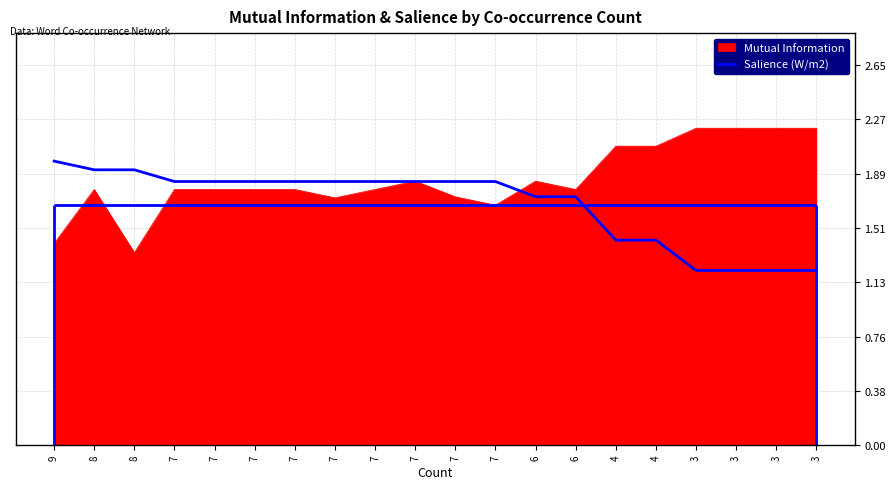

What is the difference between the maximum and minimum values?

0.8